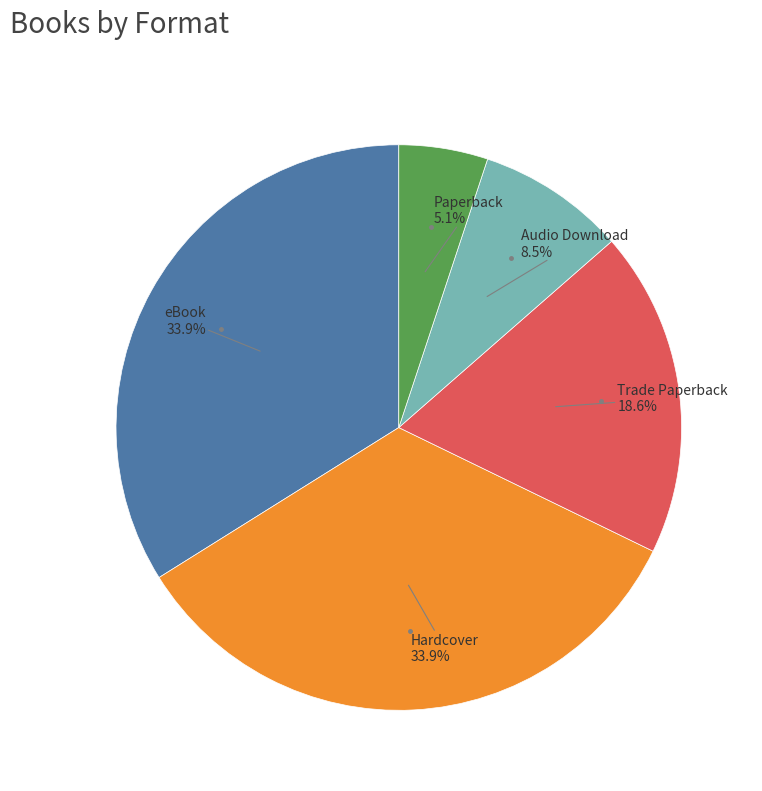

Is there a majority slice in this chart?

No